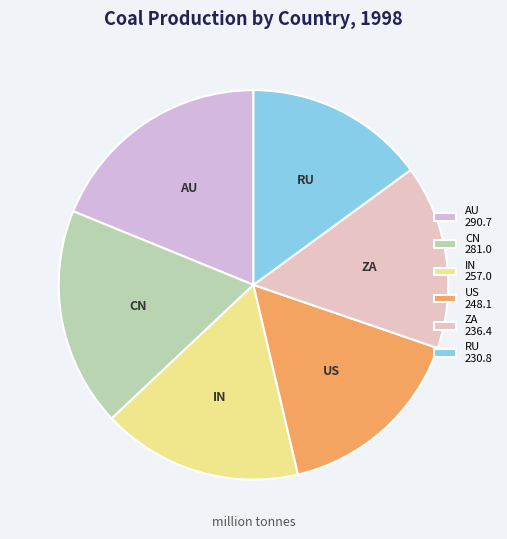

How many segments does this pie chart have?

6